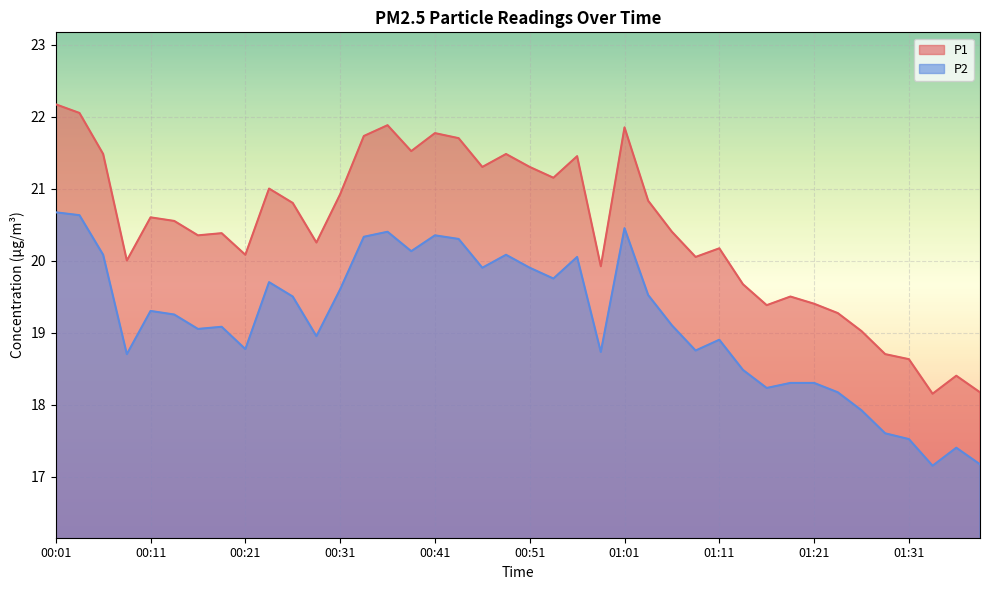

True or false: P1 has a value of 33.8 at 01:18.

False